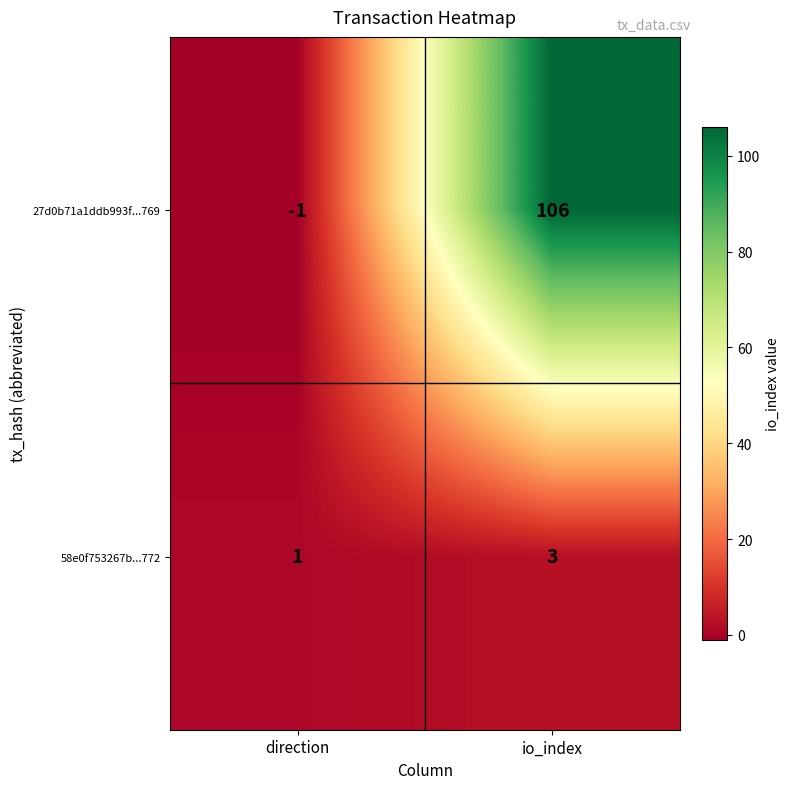

What is the difference between the highest and lowest values at direction?

2